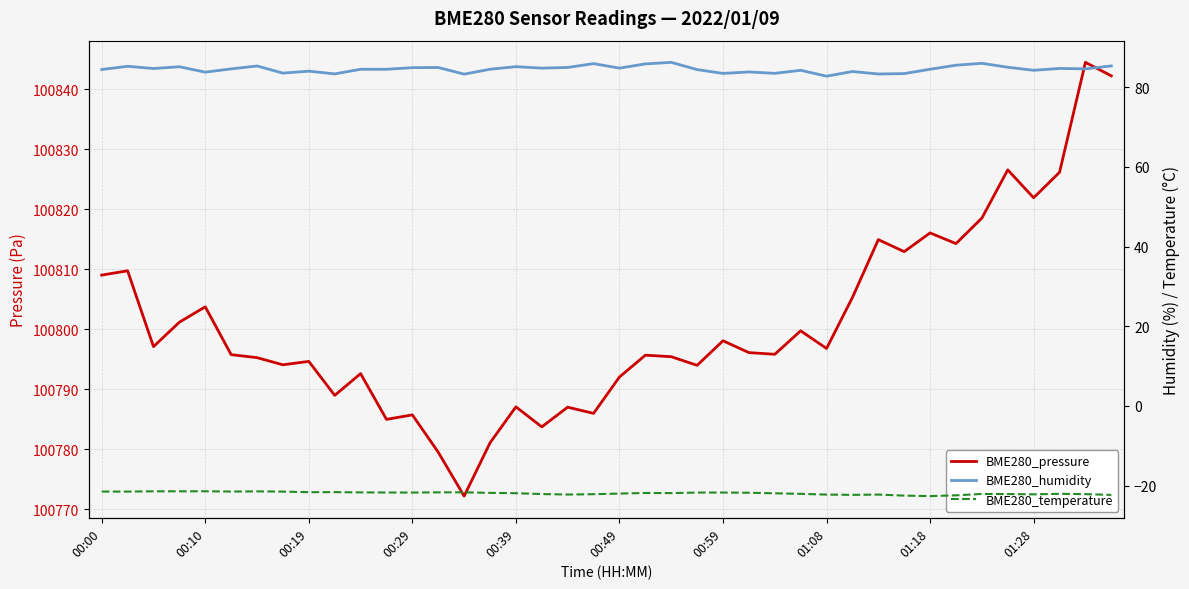

Where is BME280_pressure nearest to the value 100808?

00:00